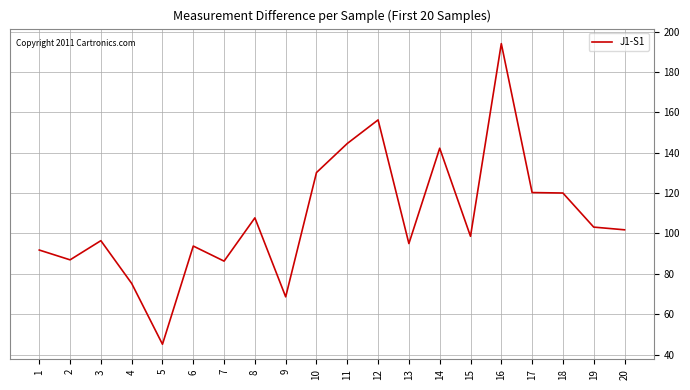

Which has a higher value, 7 or 17?

17